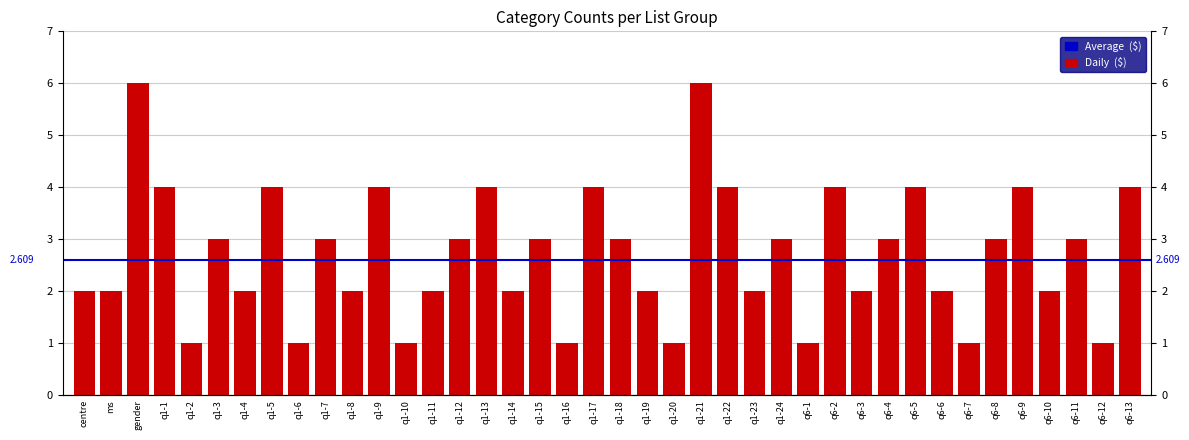

Reading left to right, extract all data points from this chart.

centre=2	ms=2	gender=6	q1-1=4	q1-2=1	q1-3=3	q1-4=2	q1-5=4	q1-6=1	q1-7=3	q1-8=2	q1-9=4	q1-10=1	q1-11=2	q1-12=3	q1-13=4	q1-14=2	q1-15=3	q1-16=1	q1-17=4	q1-18=3	q1-19=2	q1-20=1	q1-21=6	q1-22=4	q1-23=2	q1-24=3	q6-1=1	q6-2=4	q6-3=2	q6-4=3	q6-5=4	q6-6=2	q6-7=1	q6-8=3	q6-9=4	q6-10=2	q6-11=3	q6-12=1	q6-13=4